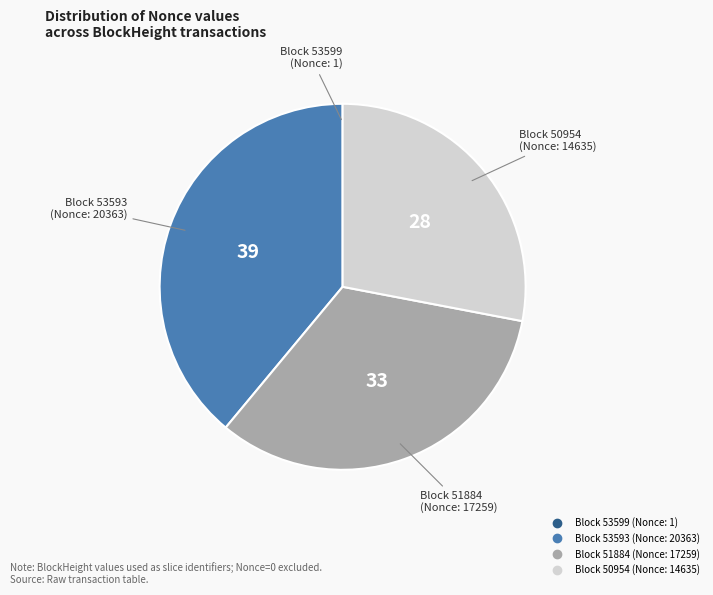

Is there a majority slice in this chart?

No